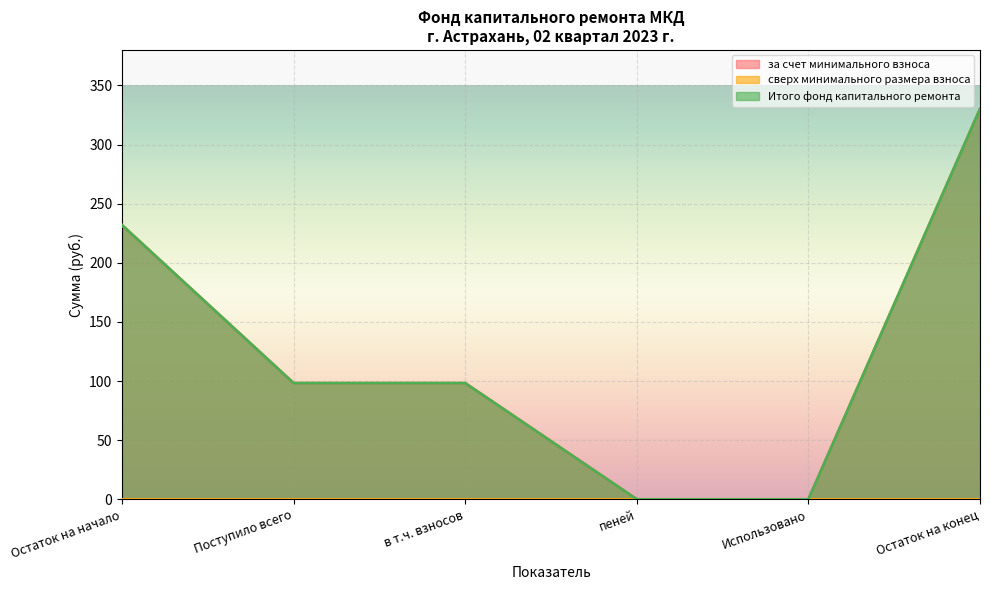

True or false: Итого фонд капитального ремонта has more than 0 interior local peaks.

False